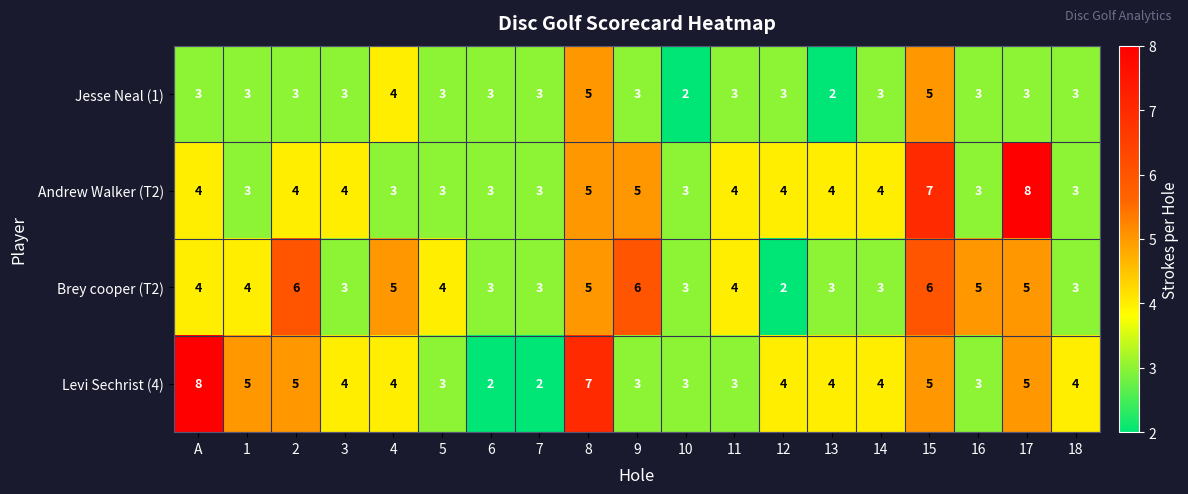

What is the difference between the second highest and minimum values in the Jesse Neal (1) series?

3